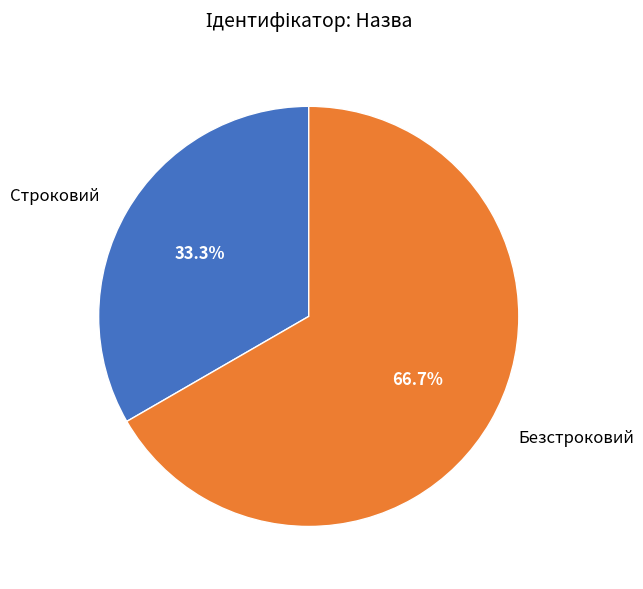

Which category has the smallest portion of the pie?

Строковий